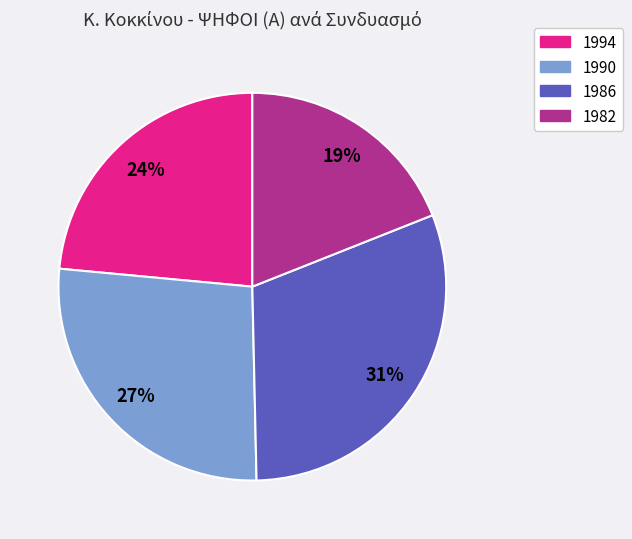

To the nearest percent, what is the average slice percentage?

25%